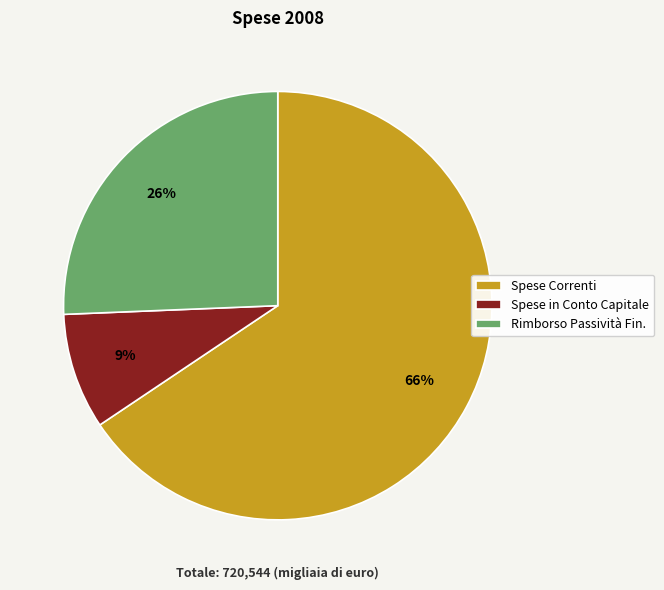

True or false: Rimborso Passività Fin. accounts for 41% of the total.

False